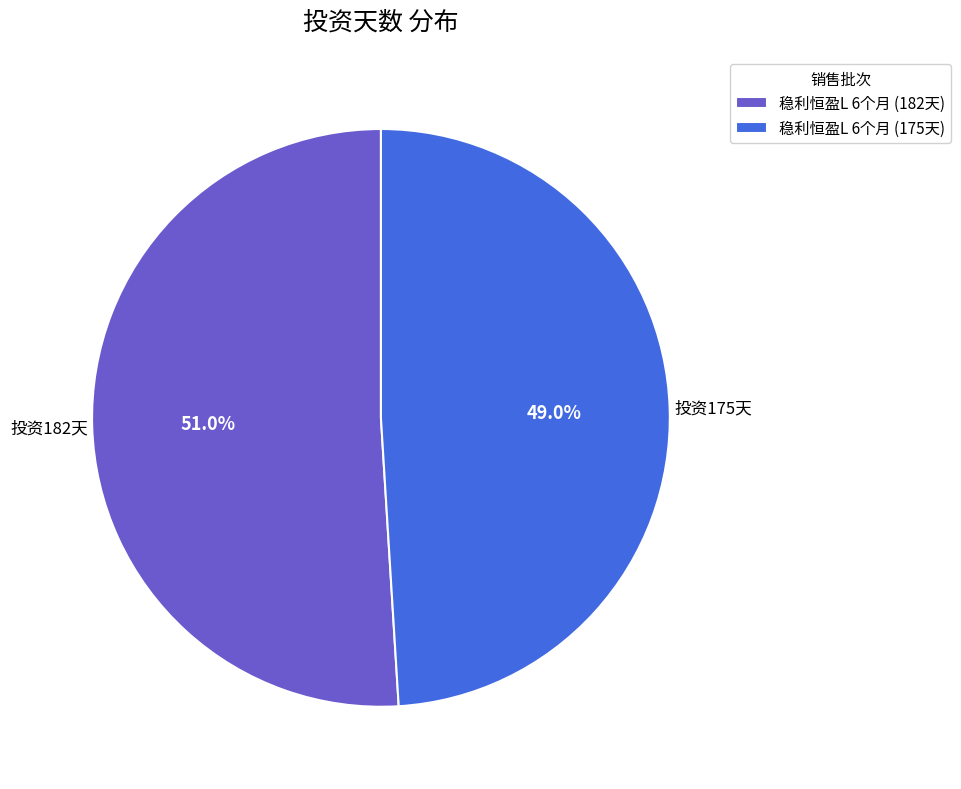

Is there a majority slice in this chart?

Yes